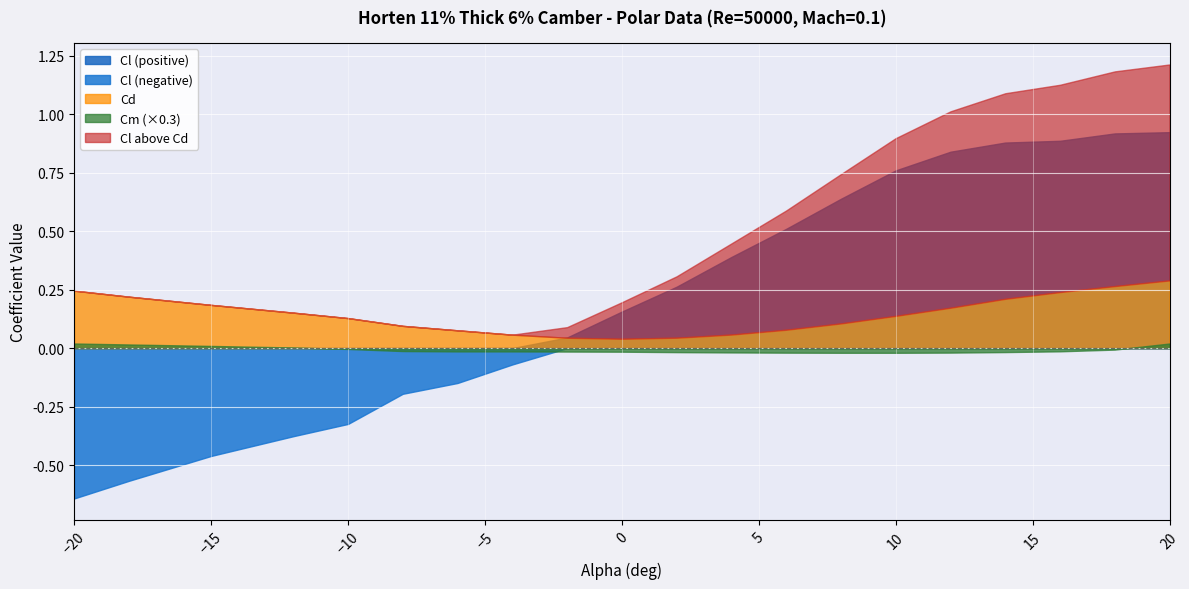

How many values in the Cl series are below 0?

8